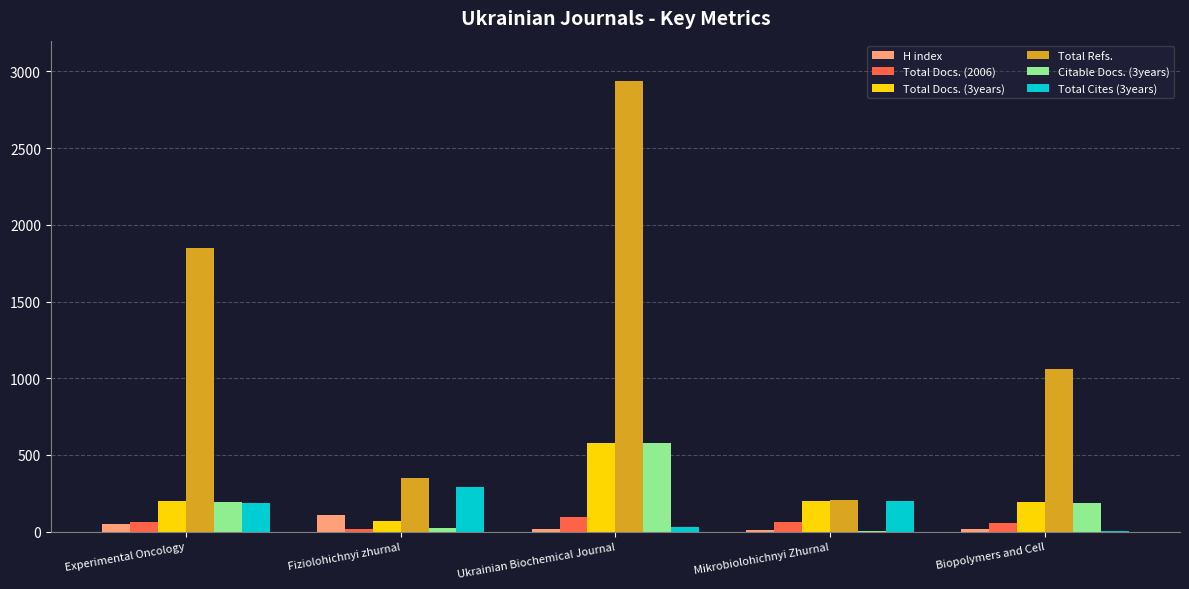

Which series has the largest range (max minus min)?

Total Refs.